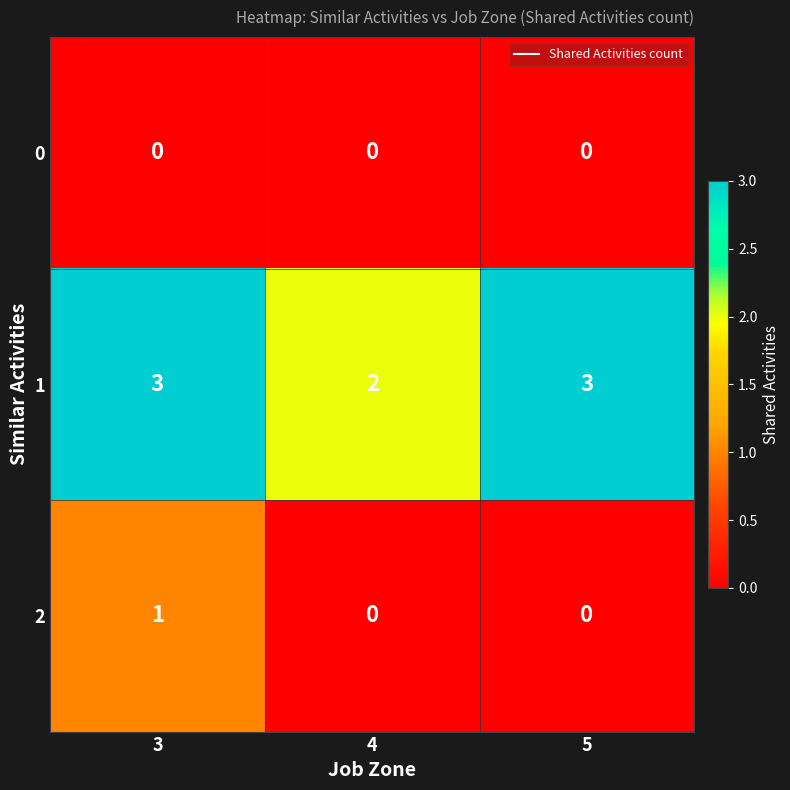

The value of 2 at 3 is 1. True or false?

True